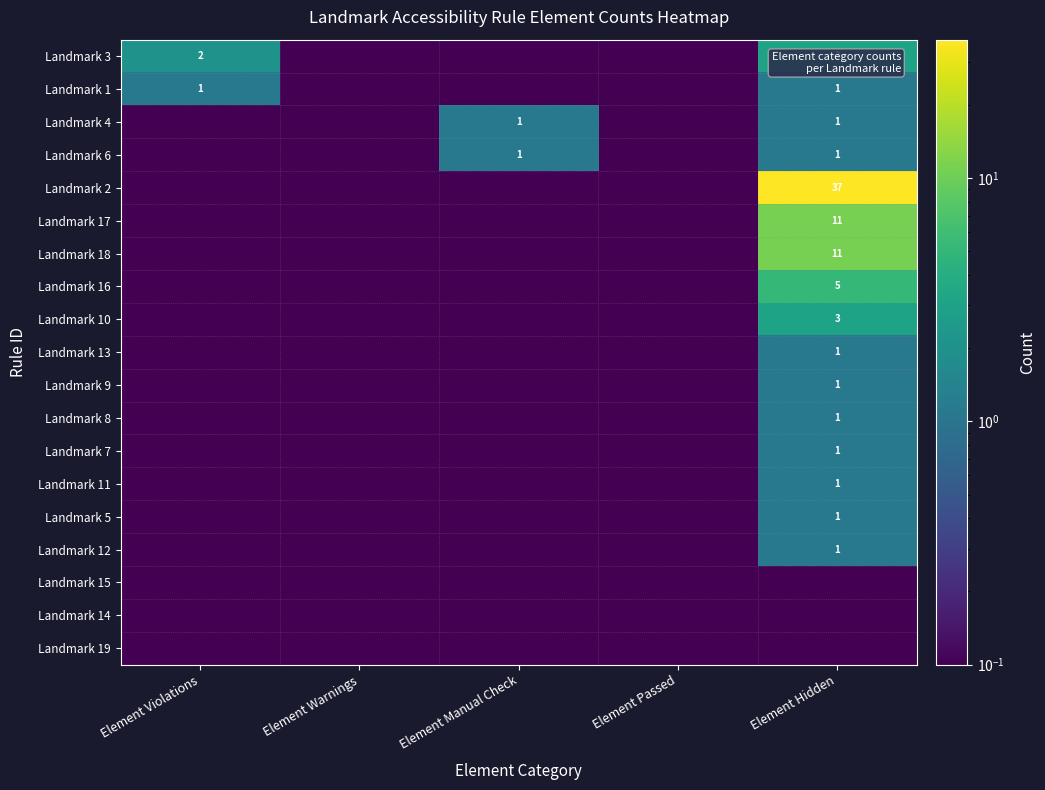

True or false: Landmark 5 has a value of 0.1 at Element Passed.

True